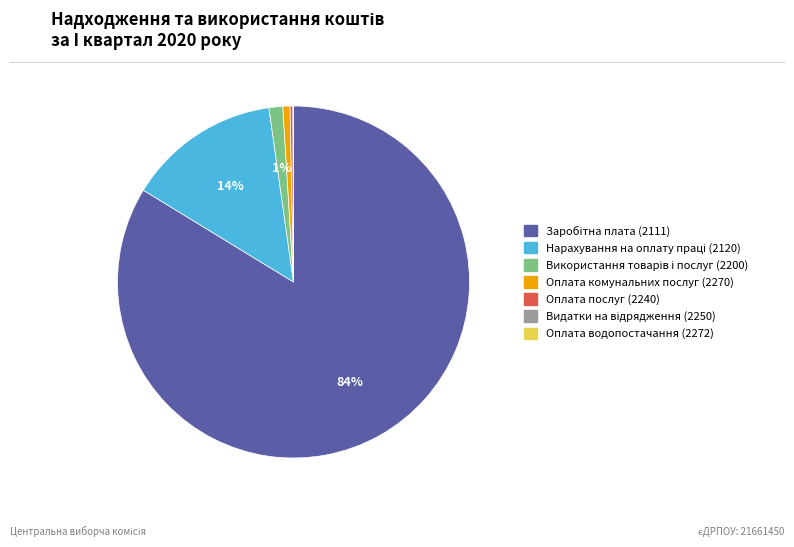

To the nearest percent, what is the average slice percentage?

14%